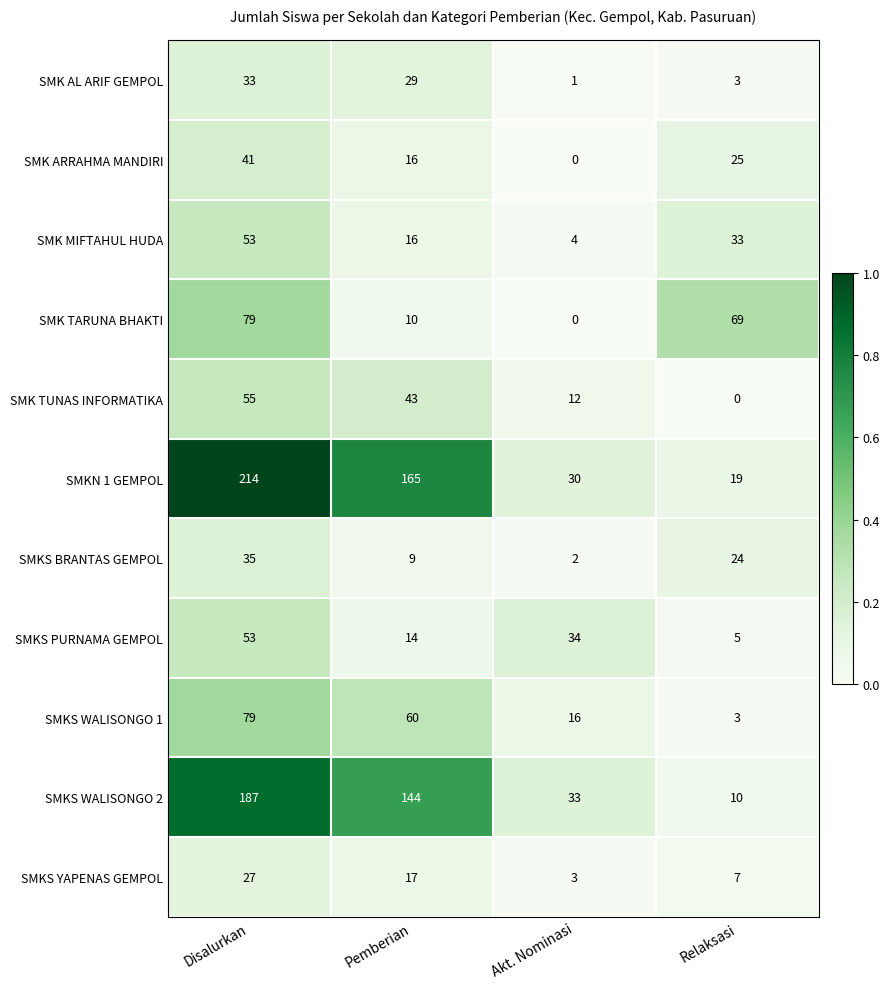

At how many categories does at least one series exceed 0?

4